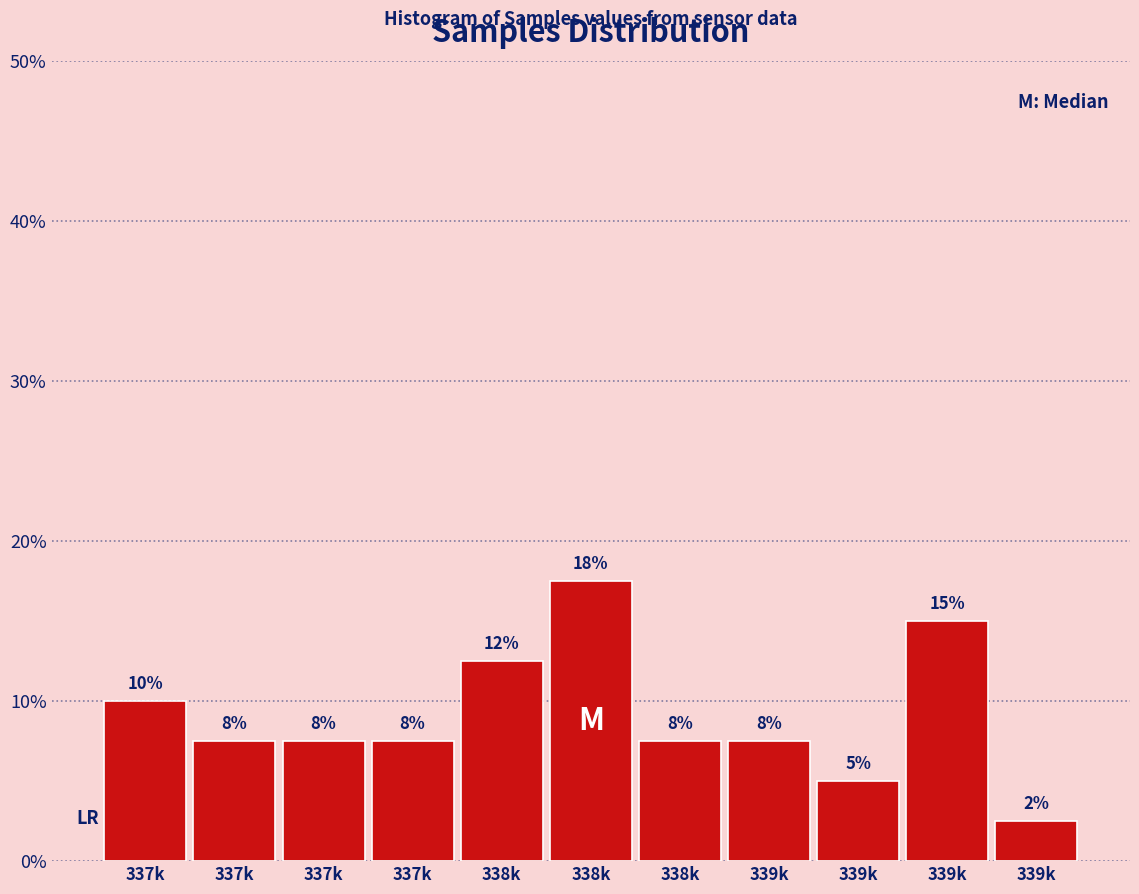

How many bars are there in total?

11